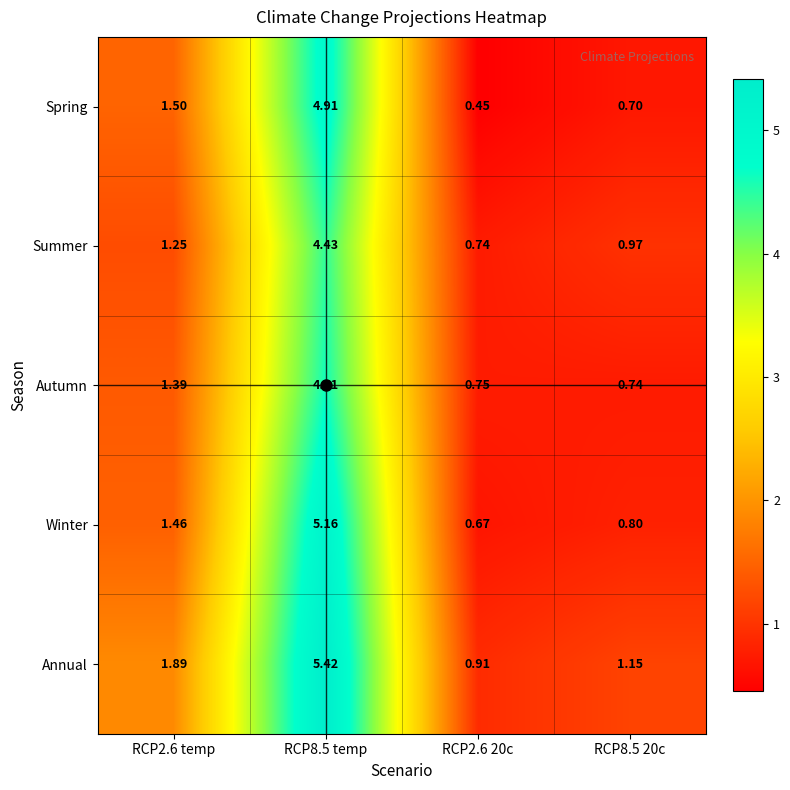

Between RCP2.6 temp and RCP8.5 temp, which series saw the biggest shift?

Winter